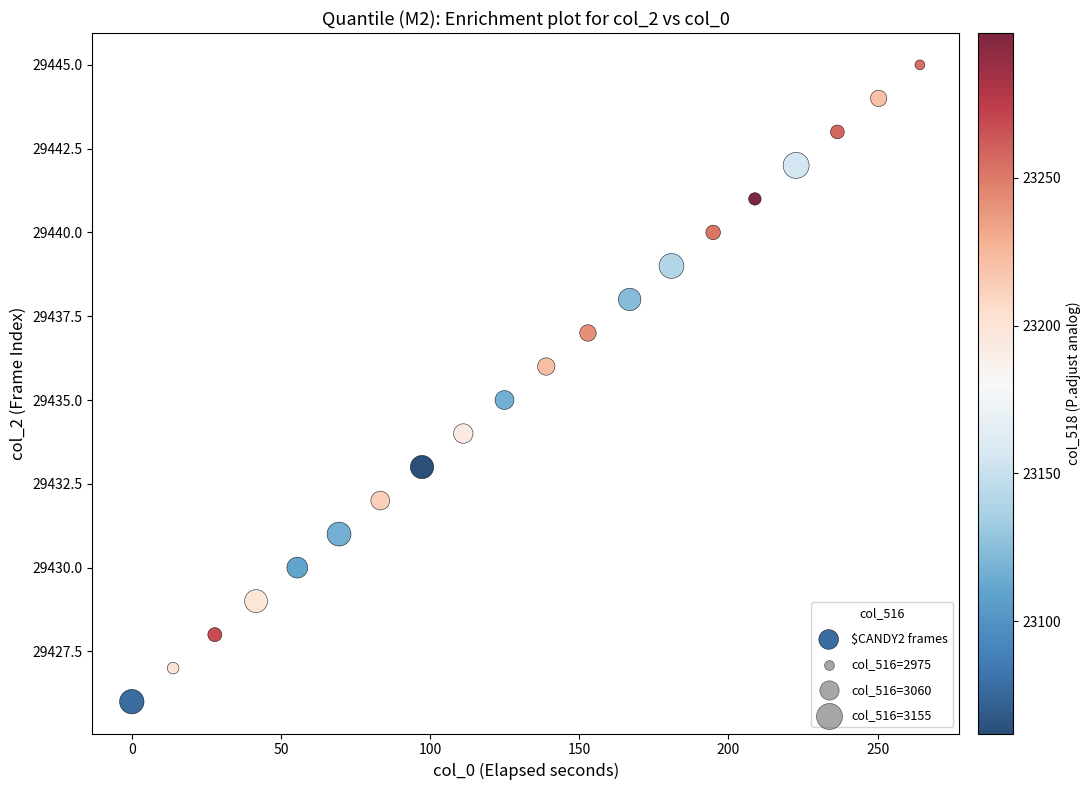

What is the range of Y values (max minus min)?

19